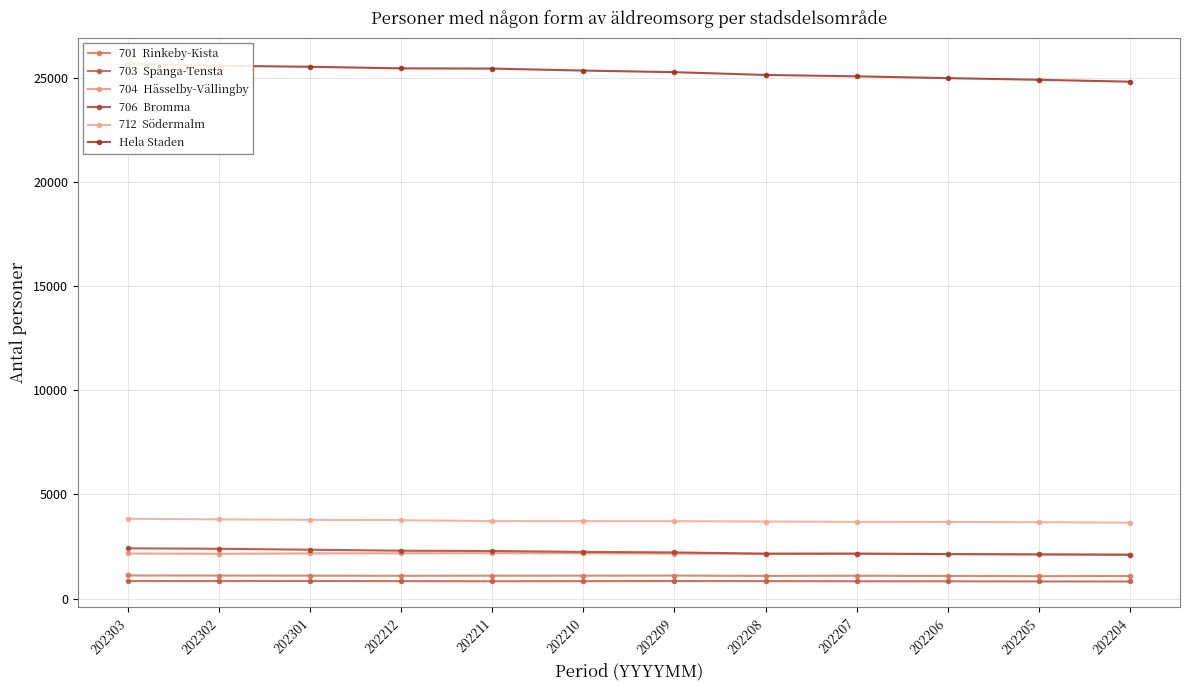

What is the difference between the maximum and minimum values in the 703  Spånga-Tensta series?

24